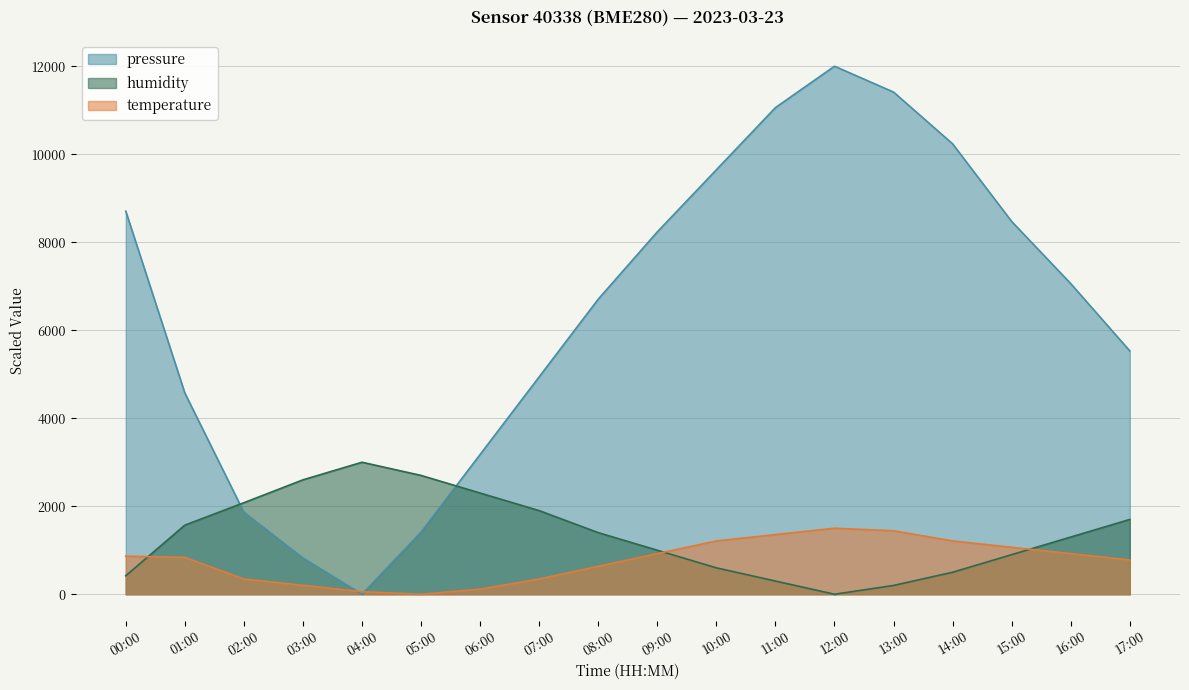

At which label is humidity closest to 1500?

01:00